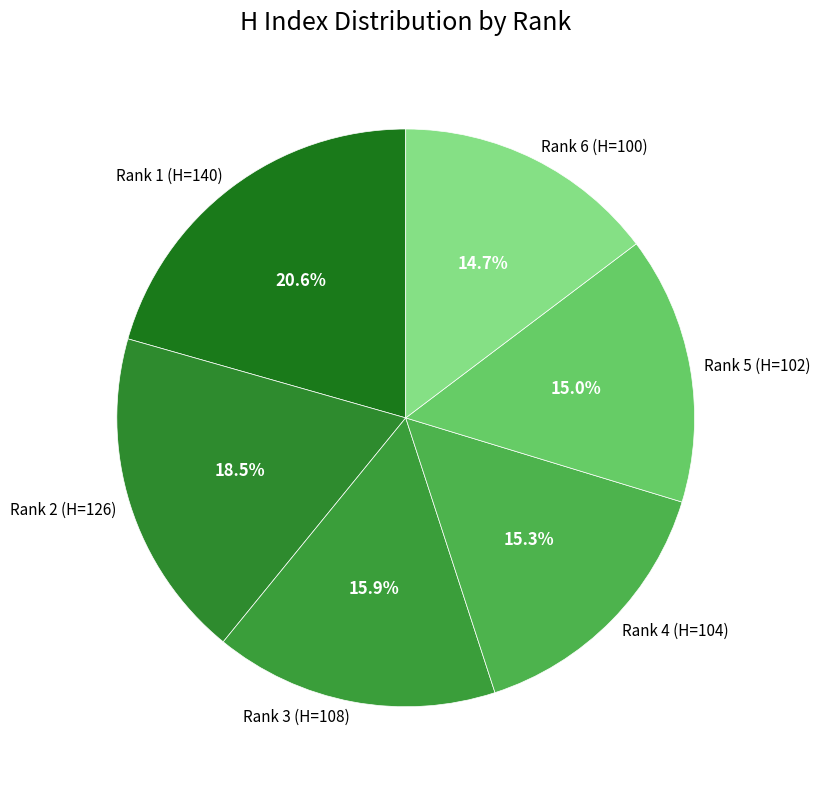

How many slices are in this pie chart?

6